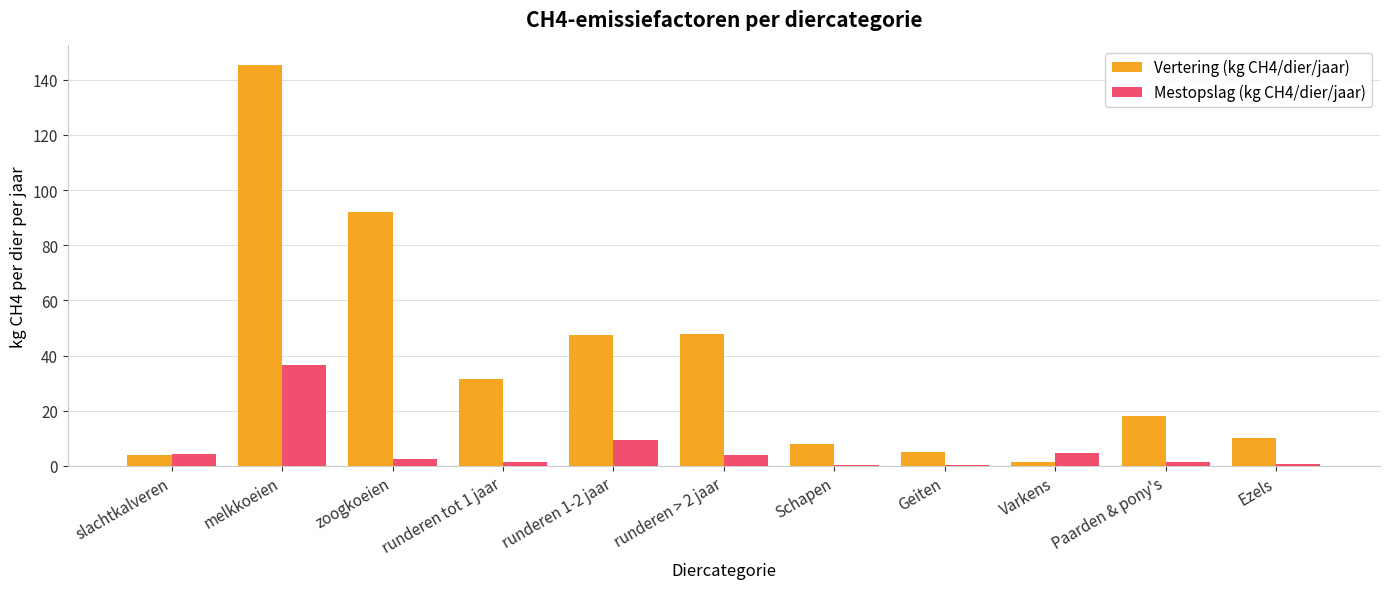

What is the maximum value for Vertering (kg CH4/dier/jaar)?

145.2